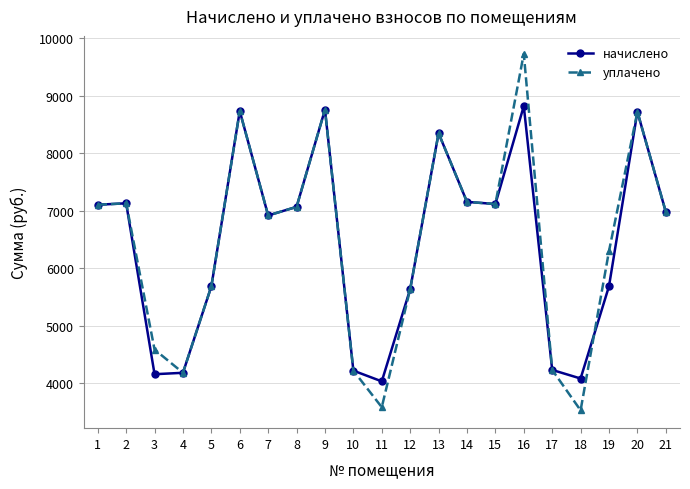

What are all the series names shown in the legend?

начислено, уплачено